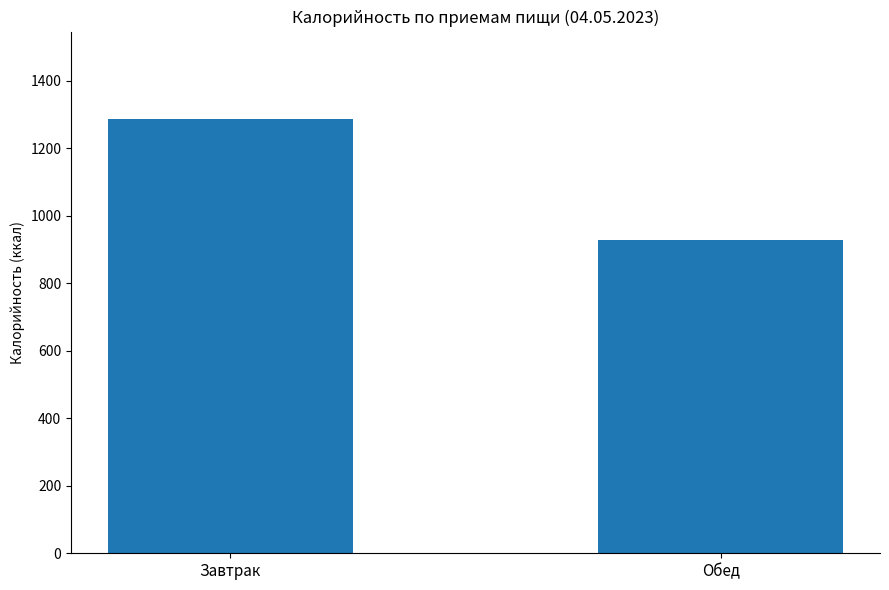

Is it true that the value at Завтрак is 771.0?

False